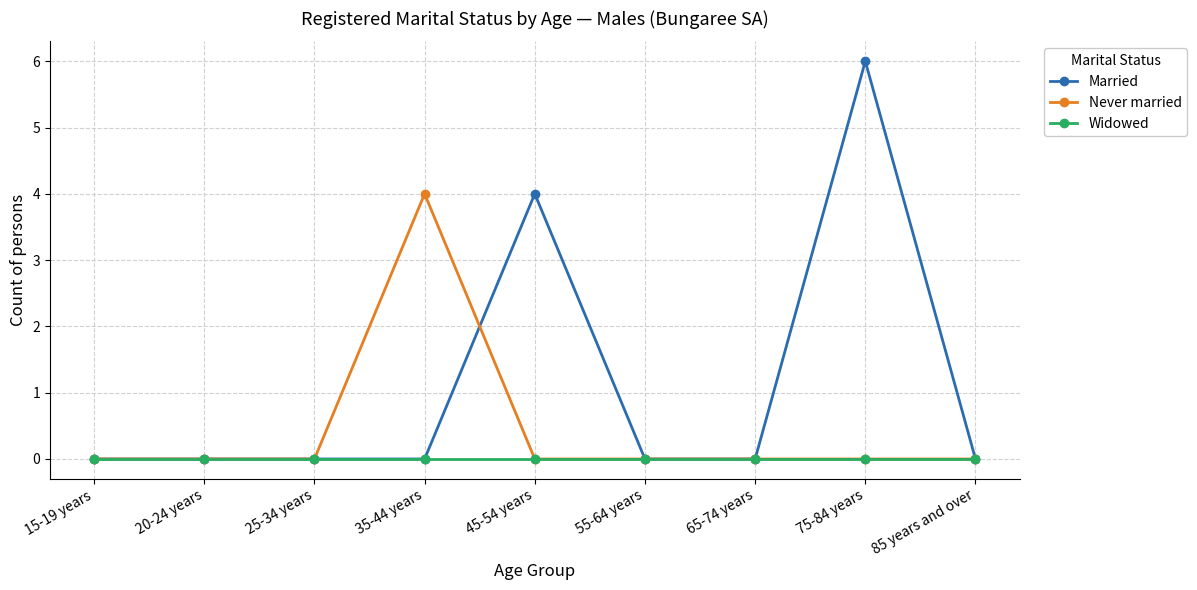

What is the total value across all series at 35-44 years?

4